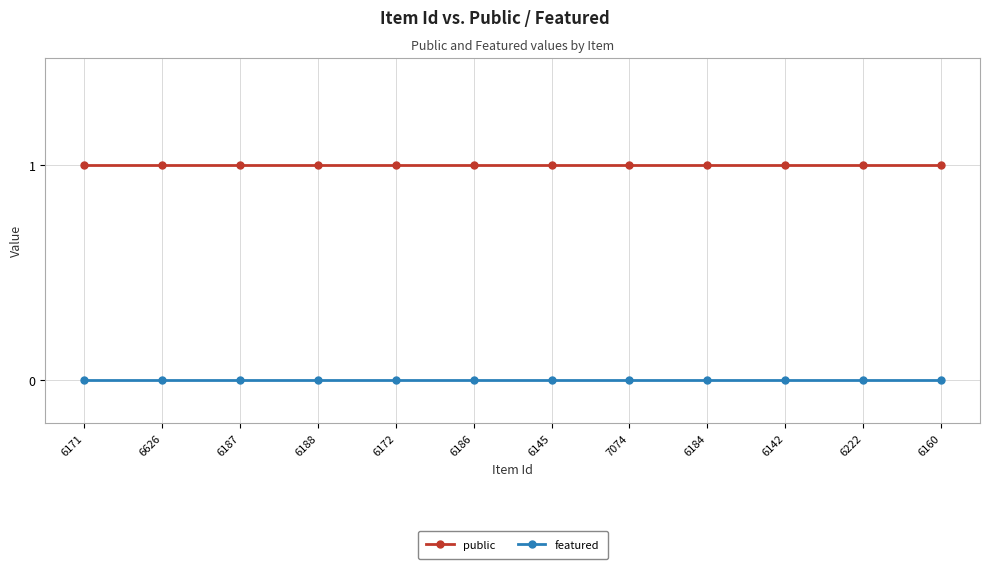

Does the chart display data point markers on the line(s)?

Yes